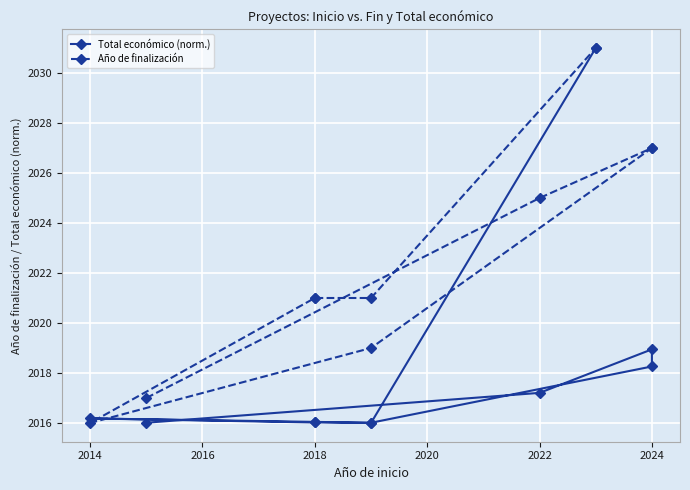

How many intersections are there between Año de finalización and Total económico (norm.)?

2